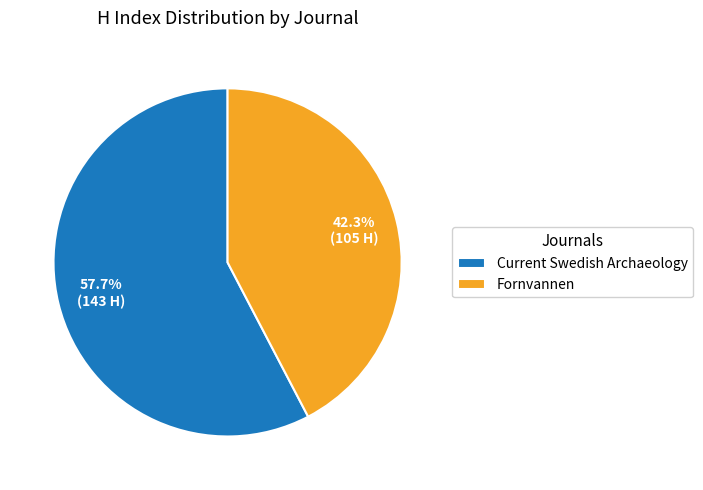

Between Fornvannen and Current Swedish Archaeology, which is larger?

Current Swedish Archaeology